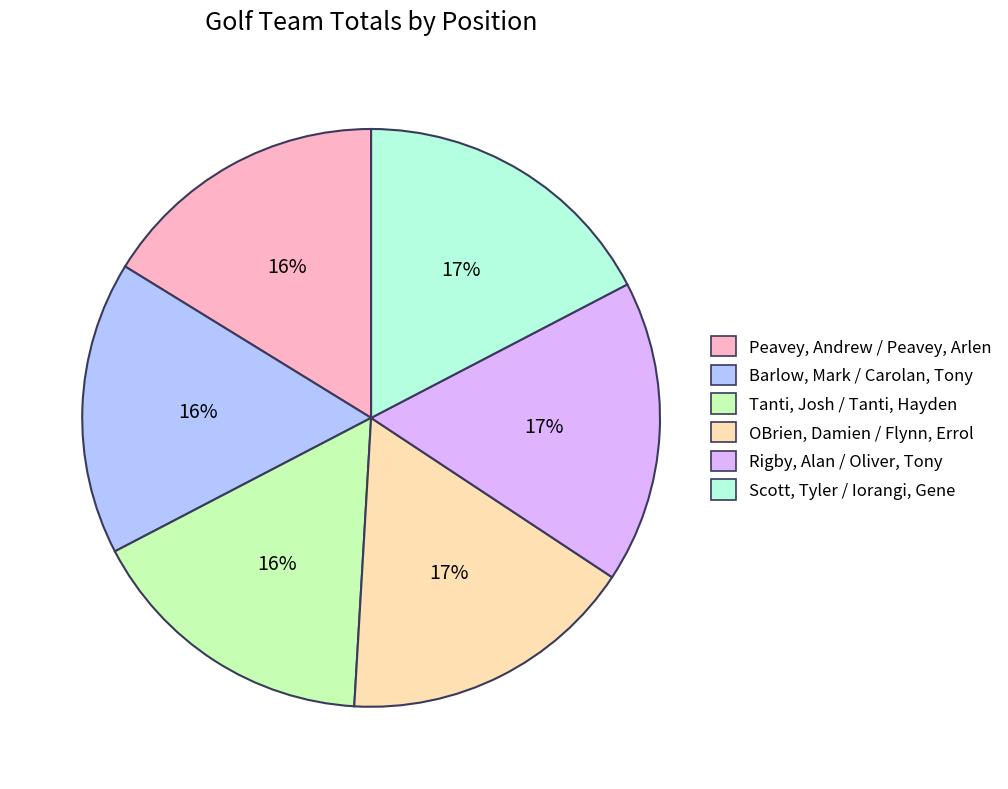

Combined, do OBrien, Damien / Flynn, Errol and Scott, Tyler / Iorangi, Gene account for over 50%?

No